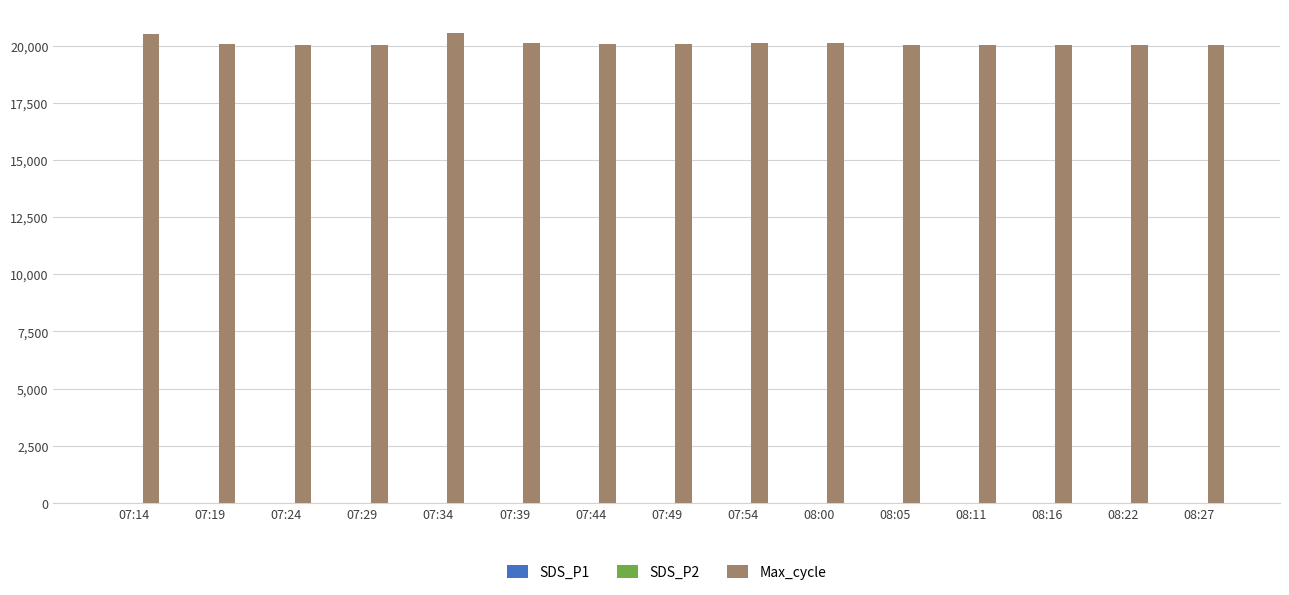

What is the greatest value displayed?

20556.0